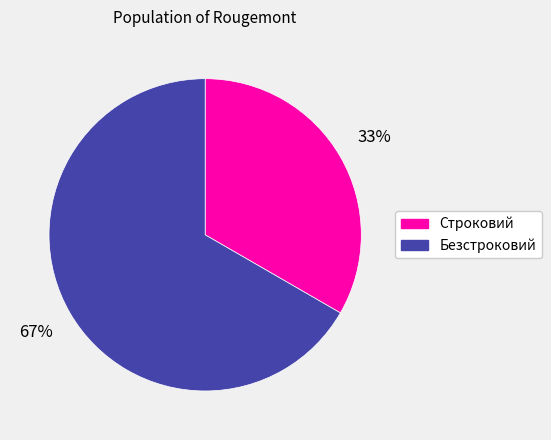

Does Безстроковий account for over 50% of the chart?

Yes